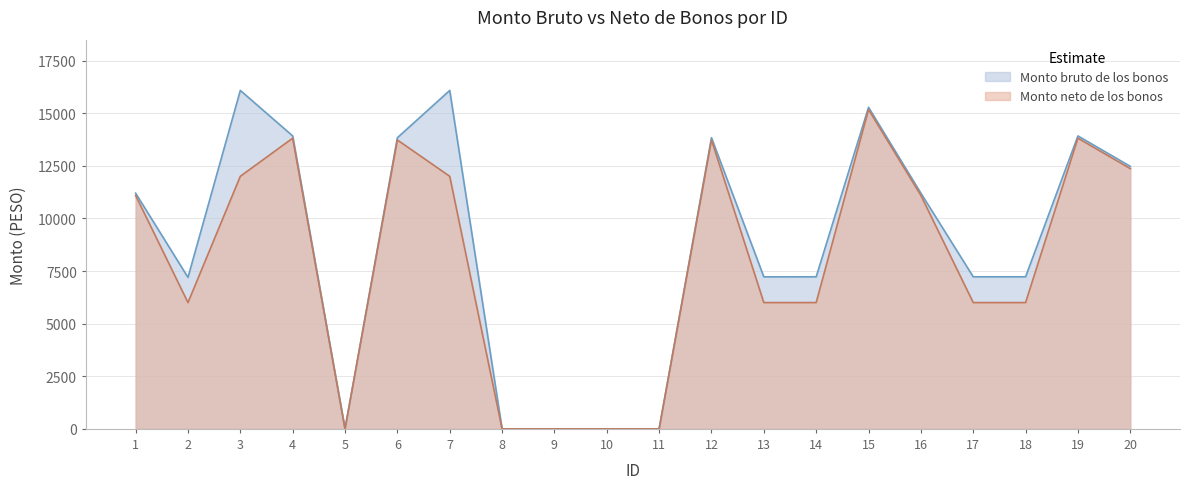

Reading left to right, extract all data points from this chart.

Monto bruto de los bonos: 11197.8	7198.1	16080.0	13918.1	0.0	13832.6	16080.0	0.0	0.0	0.0	0.0	13832.6	7223.4	7225.2	15278.1	11197.8	7225.2	7225.2	13918.1	12472.7
Monto neto de los bonos: 11091.0	6000.0	12000.0	13811.3	0.0	13725.9	12000.0	0.0	0.0	0.0	0.0	13725.9	6000.0	6000.0	15171.2	11091.0	6000.0	6000.0	13811.3	12365.9